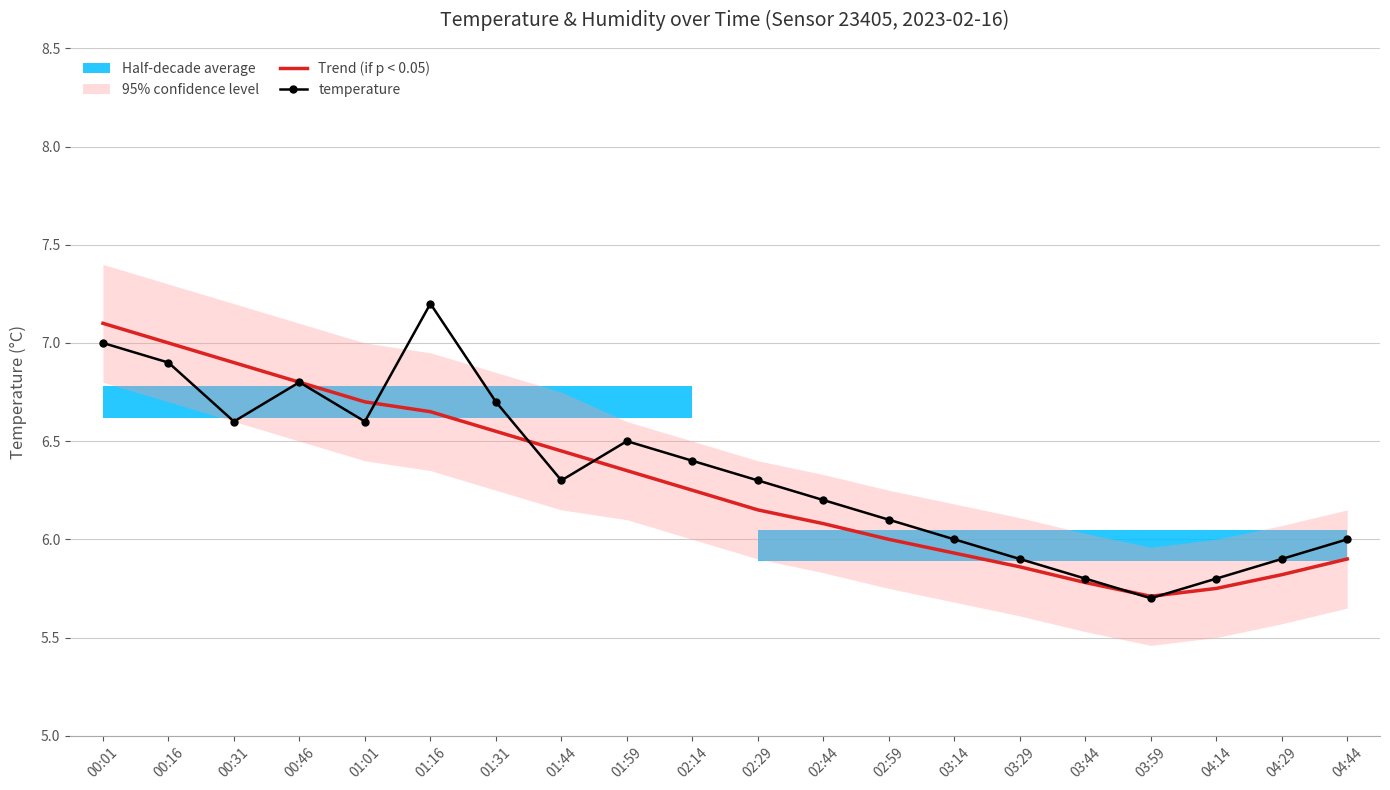

Which category has the highest value in the temperature series?

01:16